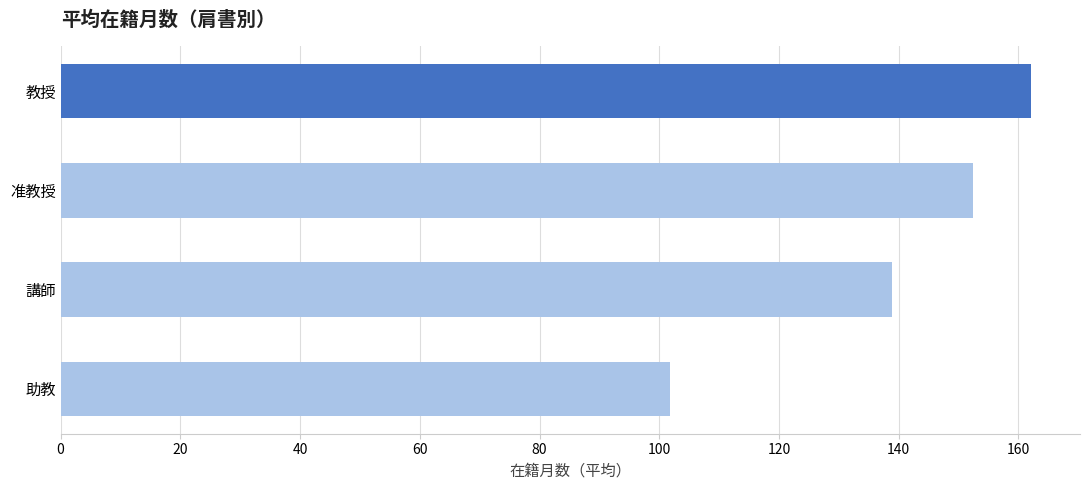

Between 准教授 and 教授, which is larger?

教授